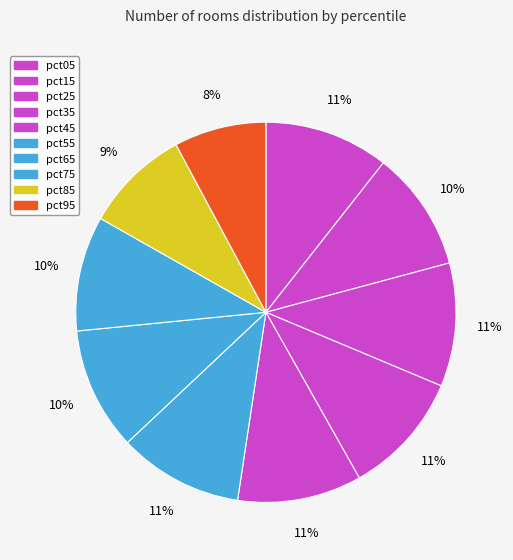

Which slice is the smallest?

pct95